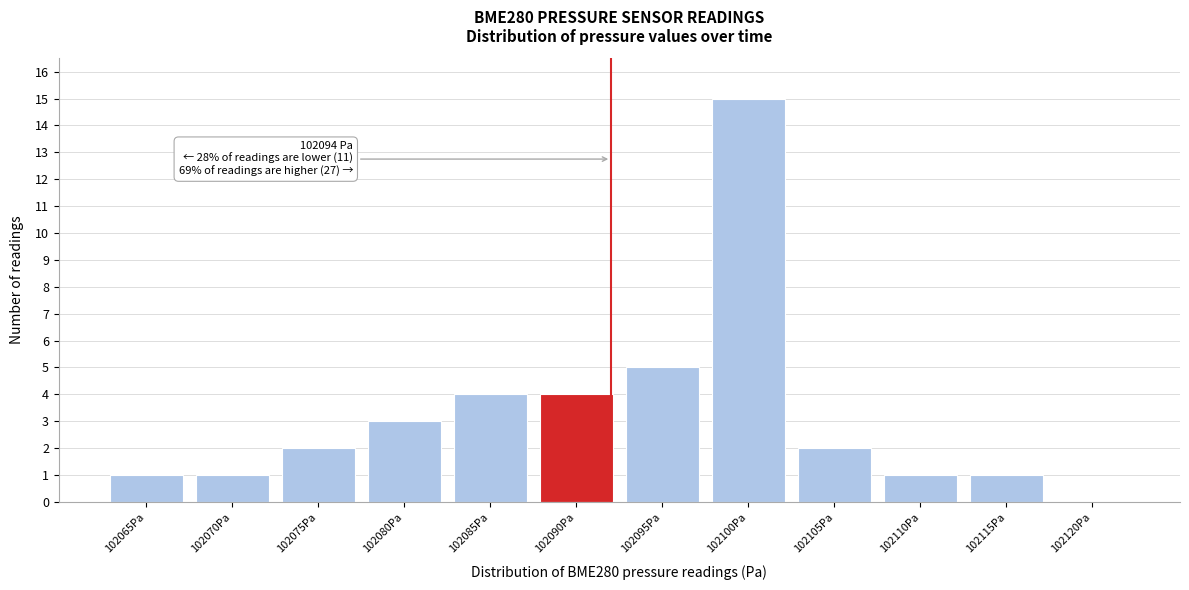

Reading left to right, what are all the values shown in this chart?

102065Pa=1	102070Pa=1	102075Pa=2	102080Pa=3	102085Pa=4	102090Pa=4	102095Pa=5	102100Pa=15	102105Pa=2	102110Pa=1	102115Pa=1	102120Pa=0